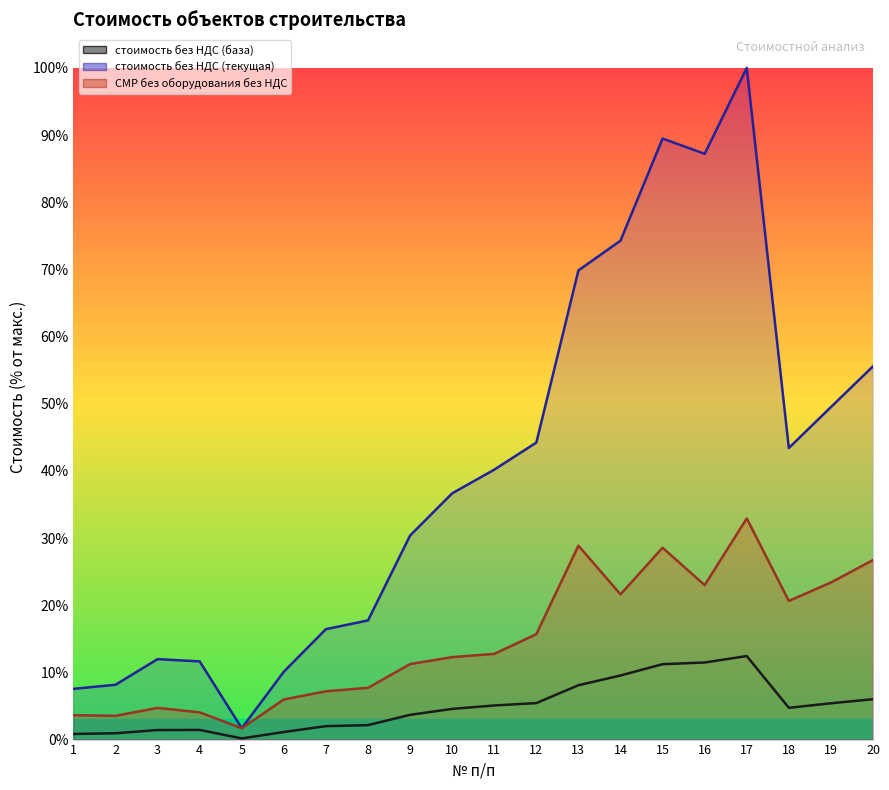

Reading right to left, transcribe all the data shown in this chart.

стоимость без НДС (база): 469462.7	421827.0	369272.4	970917.6	895963.8	876400.5	744897.0	631692.4	424013.5	396541.6	356714.7	287613.4	167864.2	156180.8	87943.7	13582.9	112101.8	110774.9	73555.4	65218.9
стоимость без НДС (текущая): 4339317.7	3865007.3	3389586.8	7807938.6	6809221.9	6986418.0	5799783.2	5453666.2	3452534.0	3137572.0	2862538.5	2371515.5	1384940.2	1283759.7	789135.0	132369.5	908830.1	935275.7	637565.9	589524.5
СМР без оборудования без НДС: 2086740.9	1825859.3	1611380.5	2570893.5	1795313.3	2230050.3	1688176.5	2254033.4	1225029.6	996449.5	958479.2	877931.5	601603.0	561361.0	466244.6	132369.5	316642.1	368245.4	276250.4	283252.8